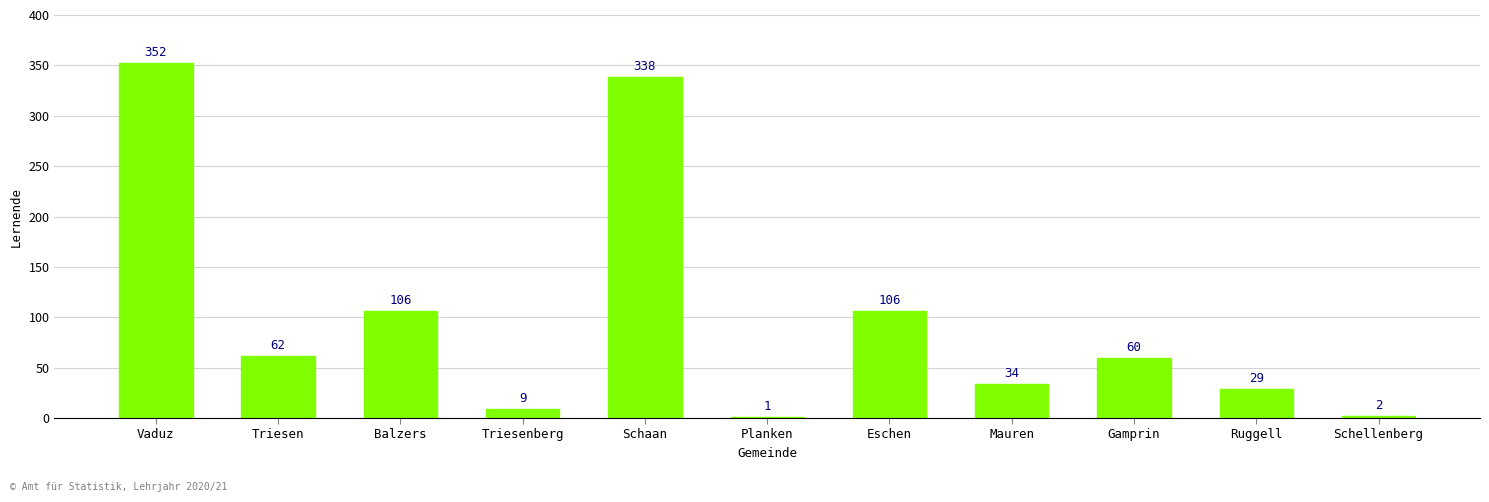

Count the number of categories in the chart.

11